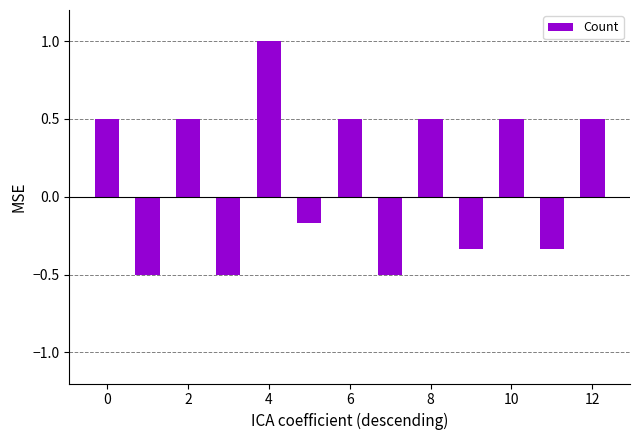

What is the difference between the maximum and second lowest values?

1.5